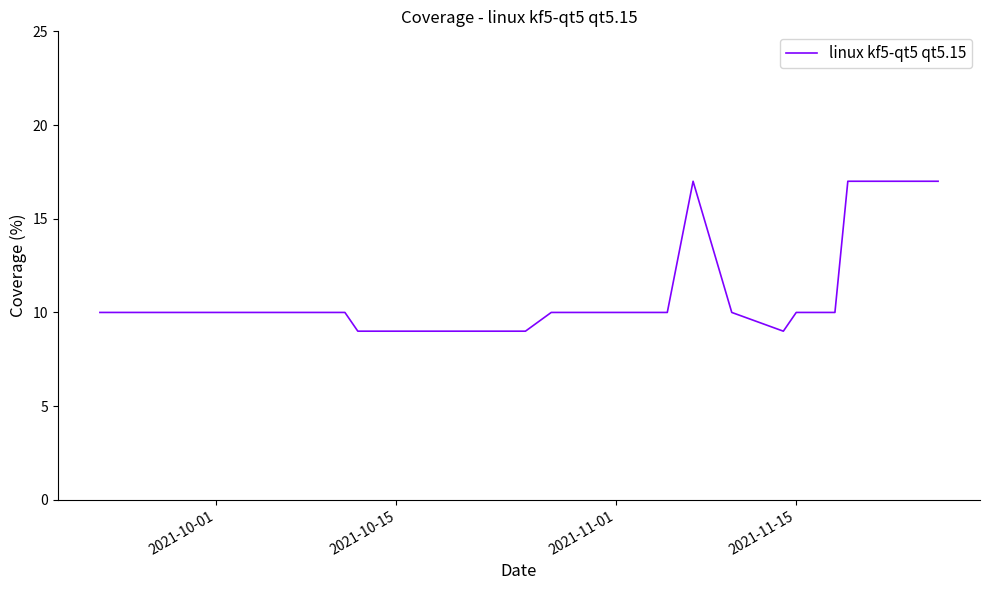

What is the smallest value displayed?

9